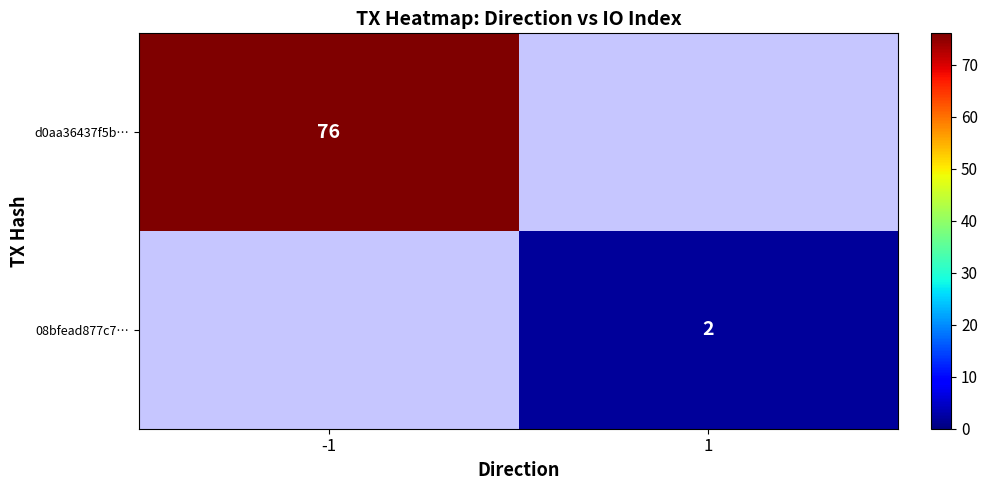

Is it true that d0aa36437f5b… equals 76 at -1?

True